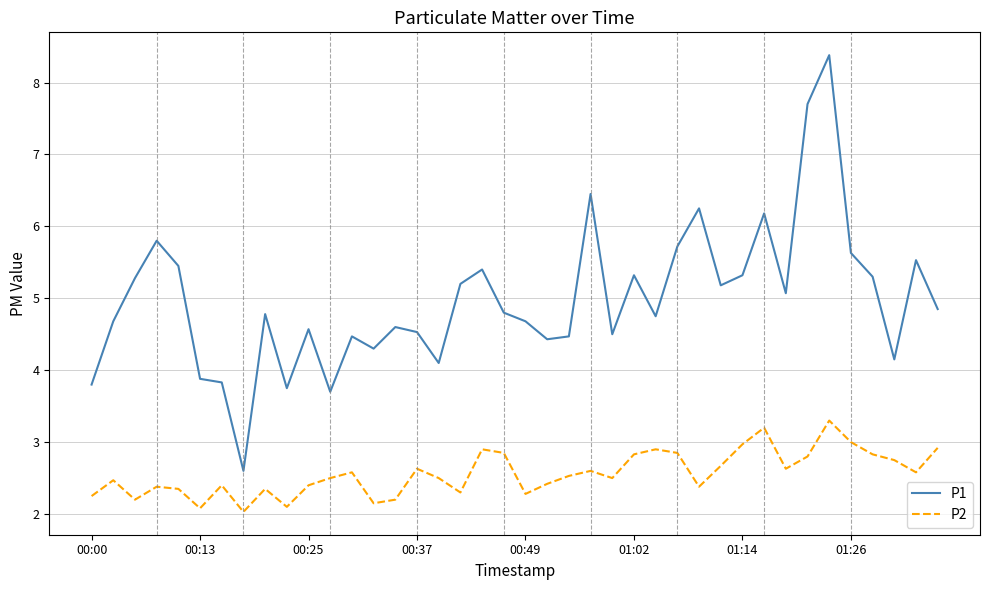

Count the number of categories in the chart.

40